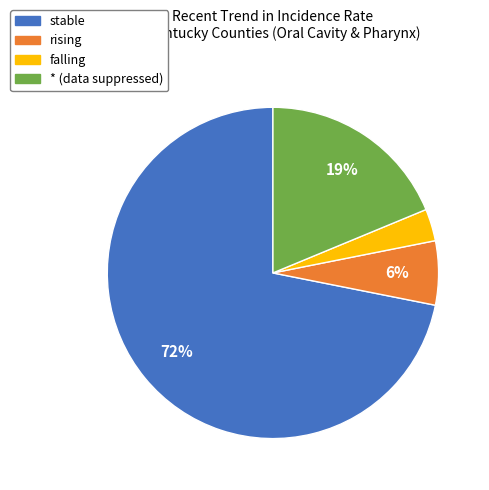

Which has a higher value, rising or stable?

stable